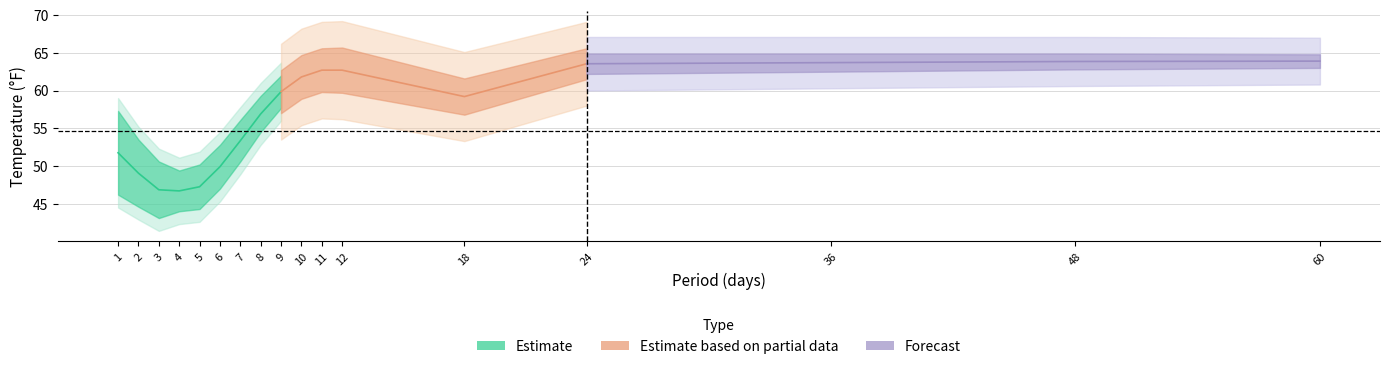

What is the difference between the highest and lowest values at 60?

64.2